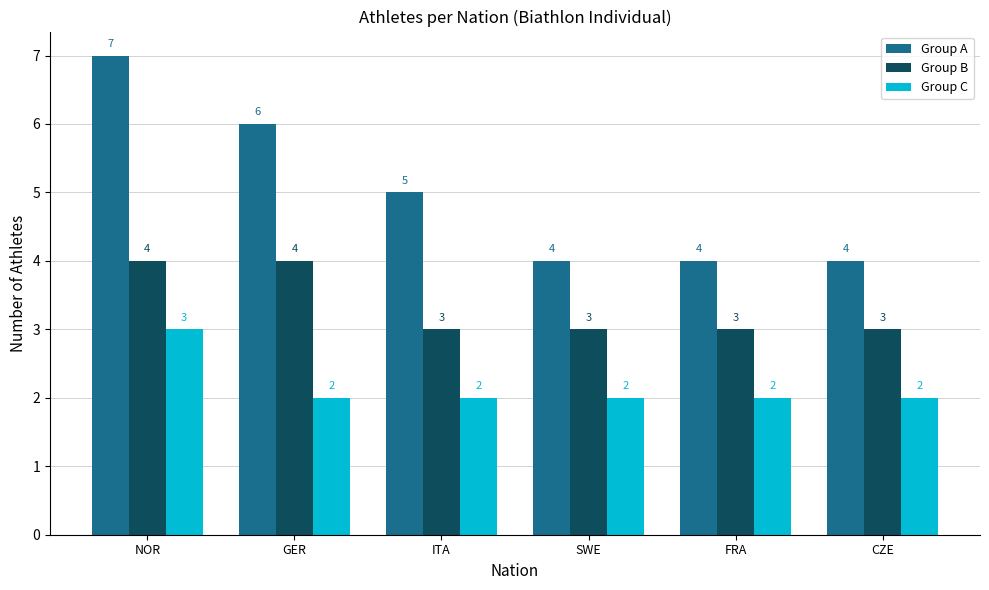

What is the sum of all Group B values?

20